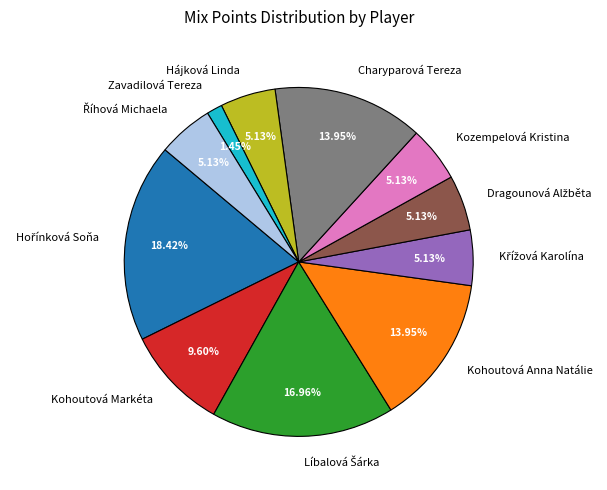

To the nearest percent, what percentage of the pie is Zavadilová Tereza?

1%